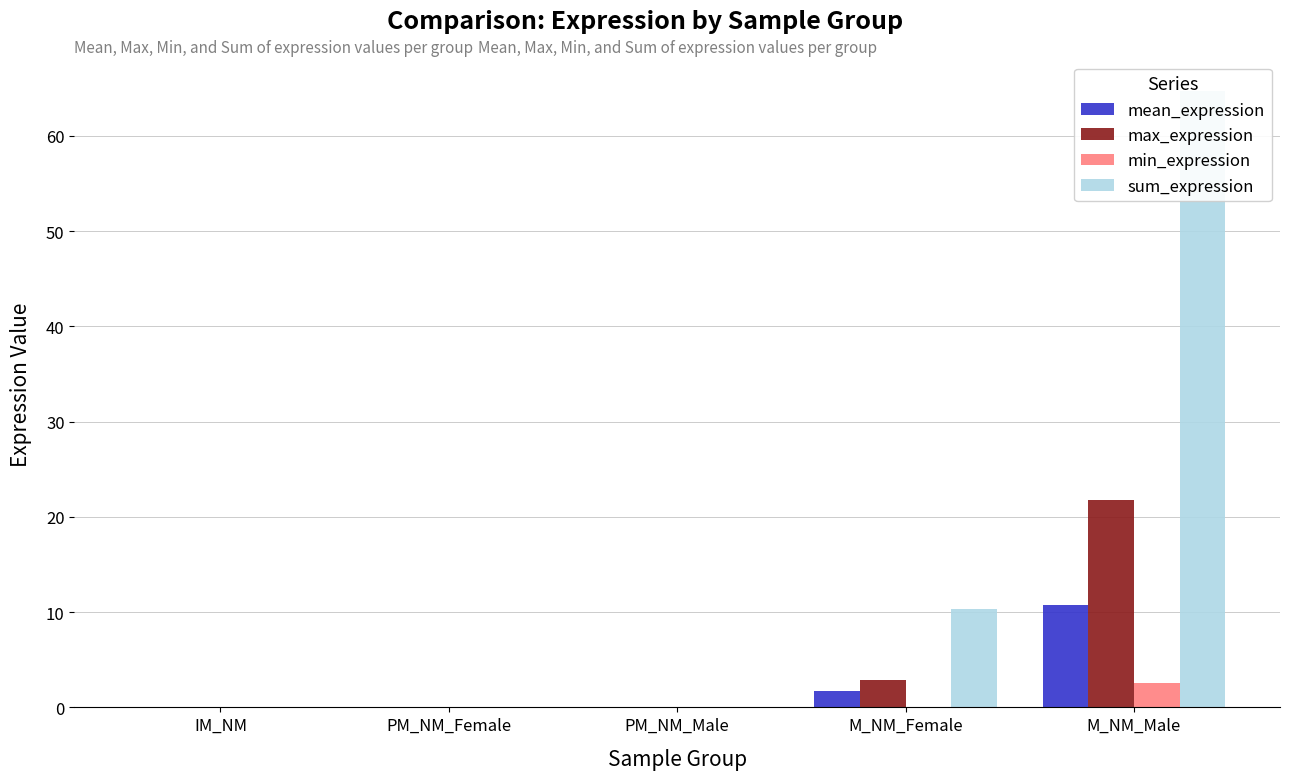

Where is max_expression nearest to the value 10?

M_NM_Female